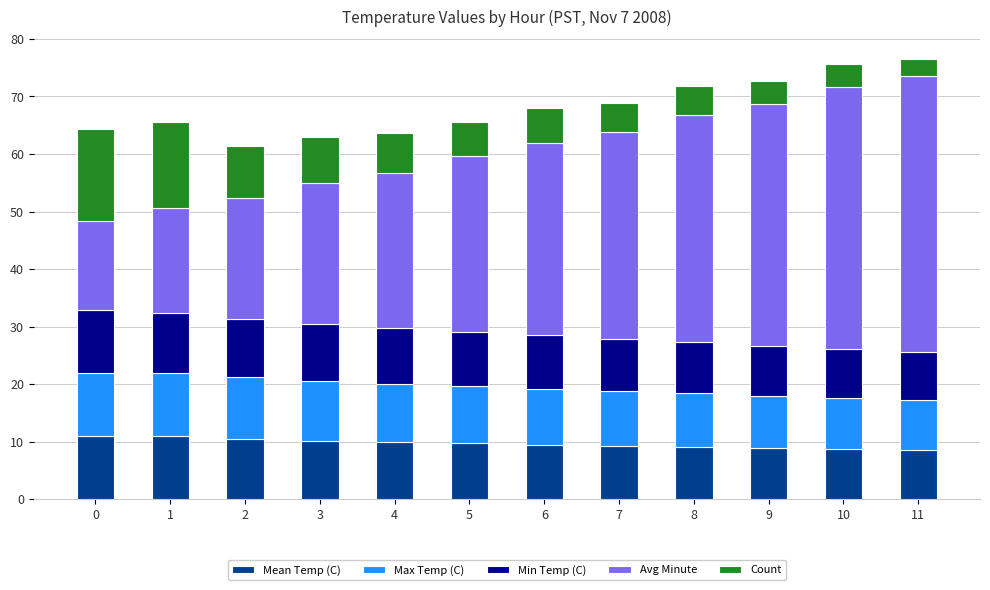

Are the bars horizontal?

No